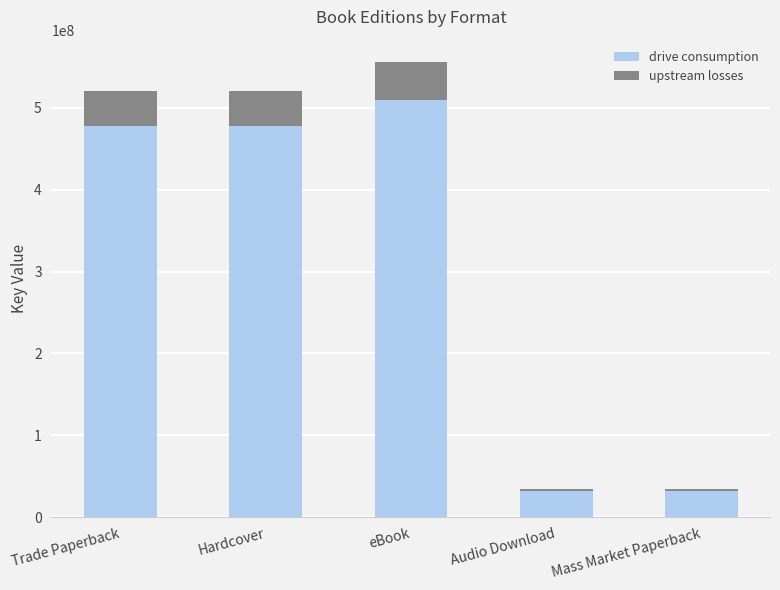

What is the difference between the drive consumption values at Audio Download and Trade Paperback?

445629443